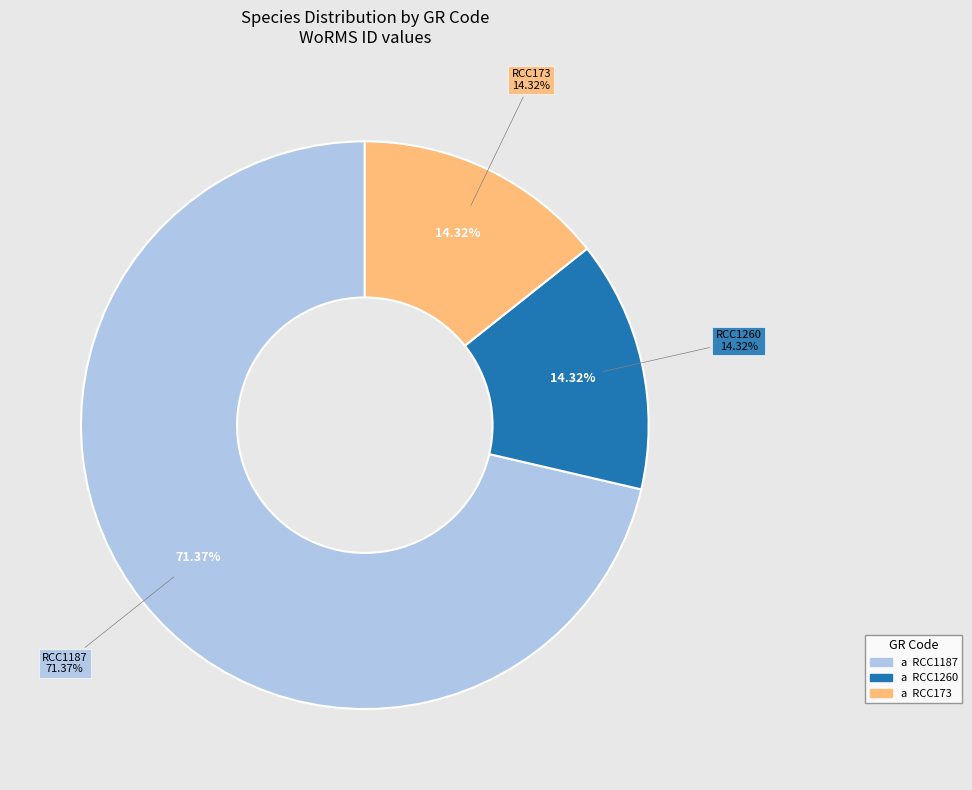

To the nearest percent, what is the combined percentage of RCC1187 and RCC173?

86%